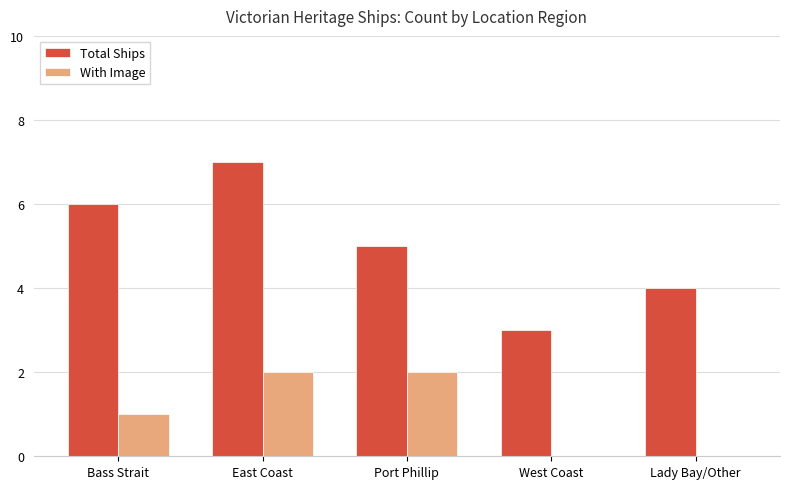

Is the value of With Image at East Coast greater than the value of Total Ships at West Coast?

No